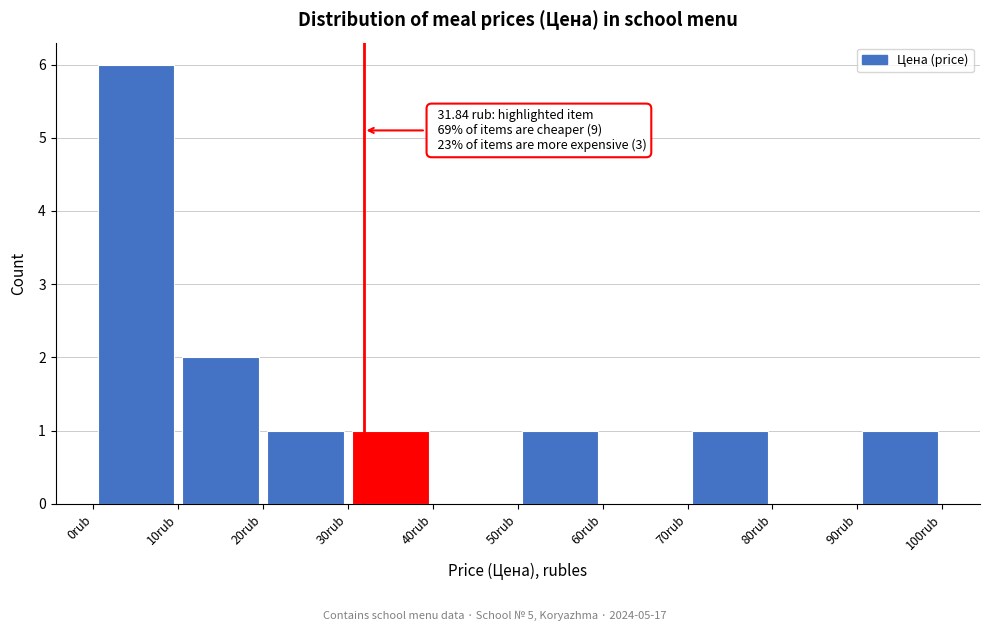

Which range on the x-axis has the tallest bar?

0 to 10